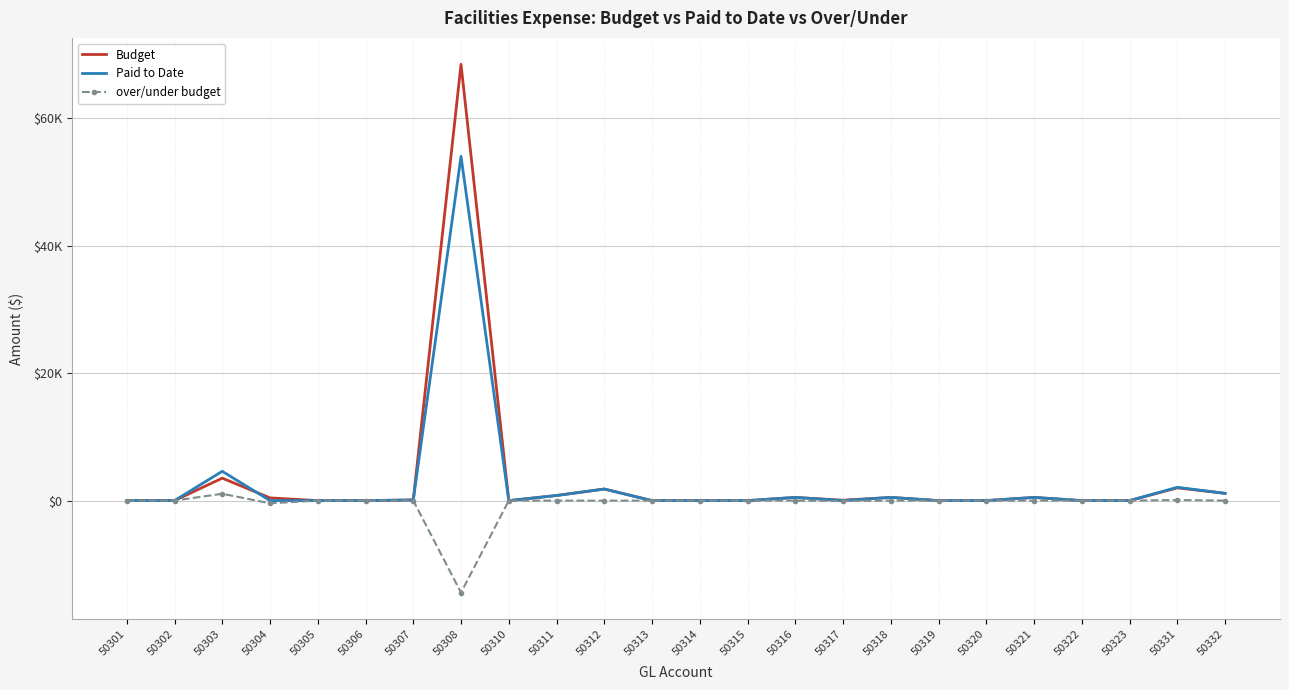

What are all the series names shown in the legend?

Budget, Paid to Date, over/under budget